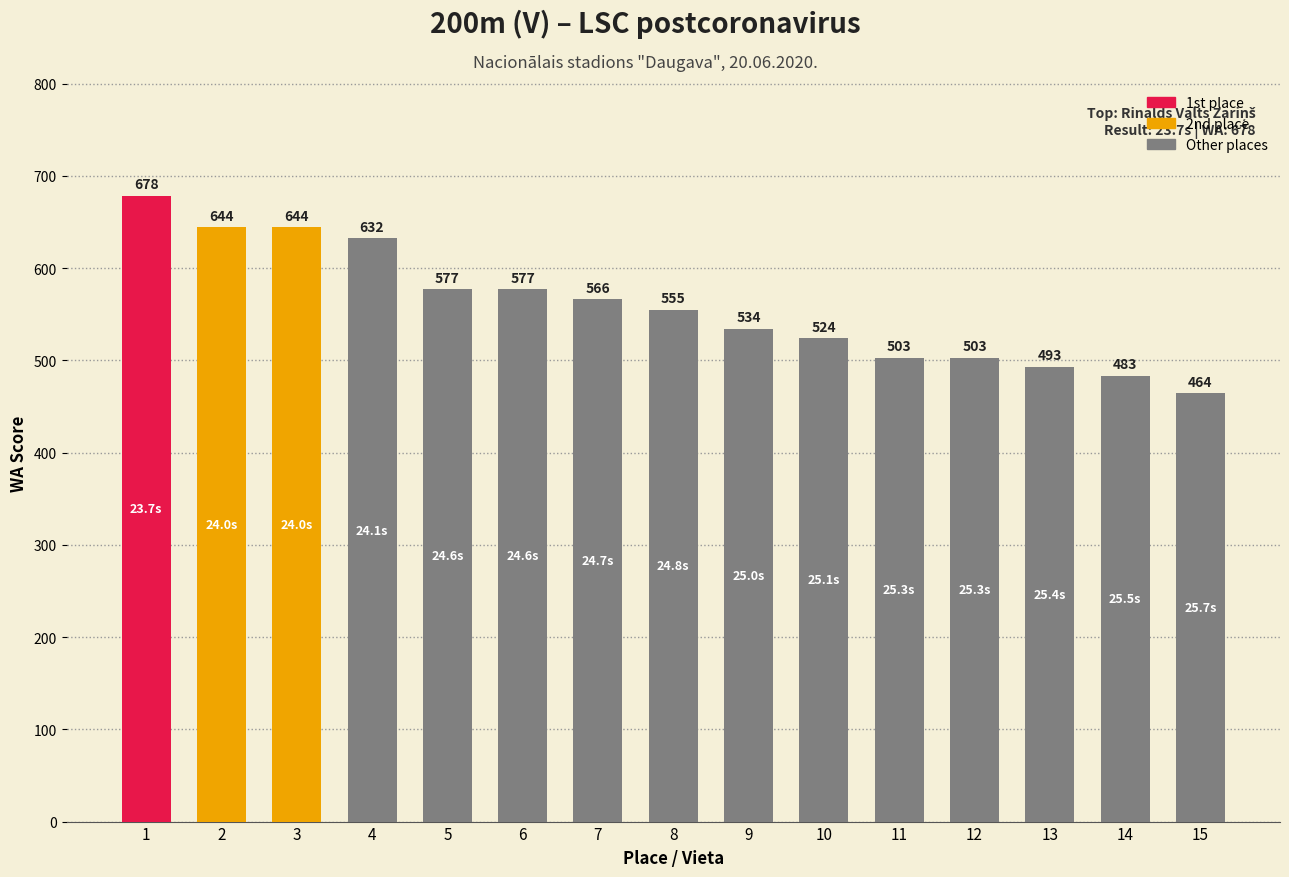

At which category does the chart reach its peak across all series?

1